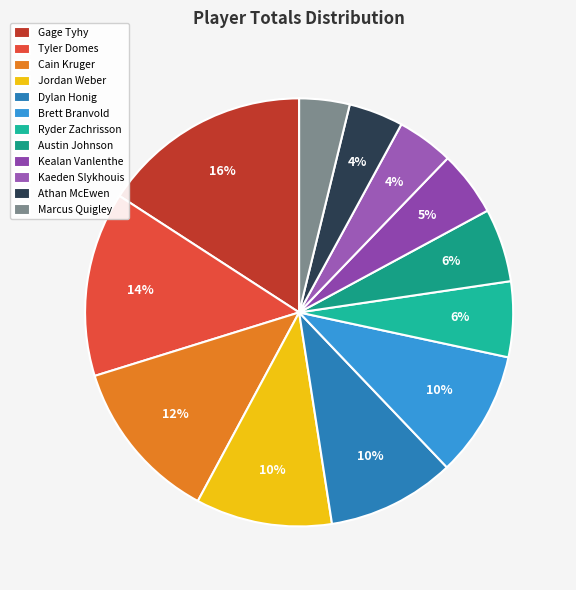

What is the largest slice in the pie chart?

Gage Tyhy